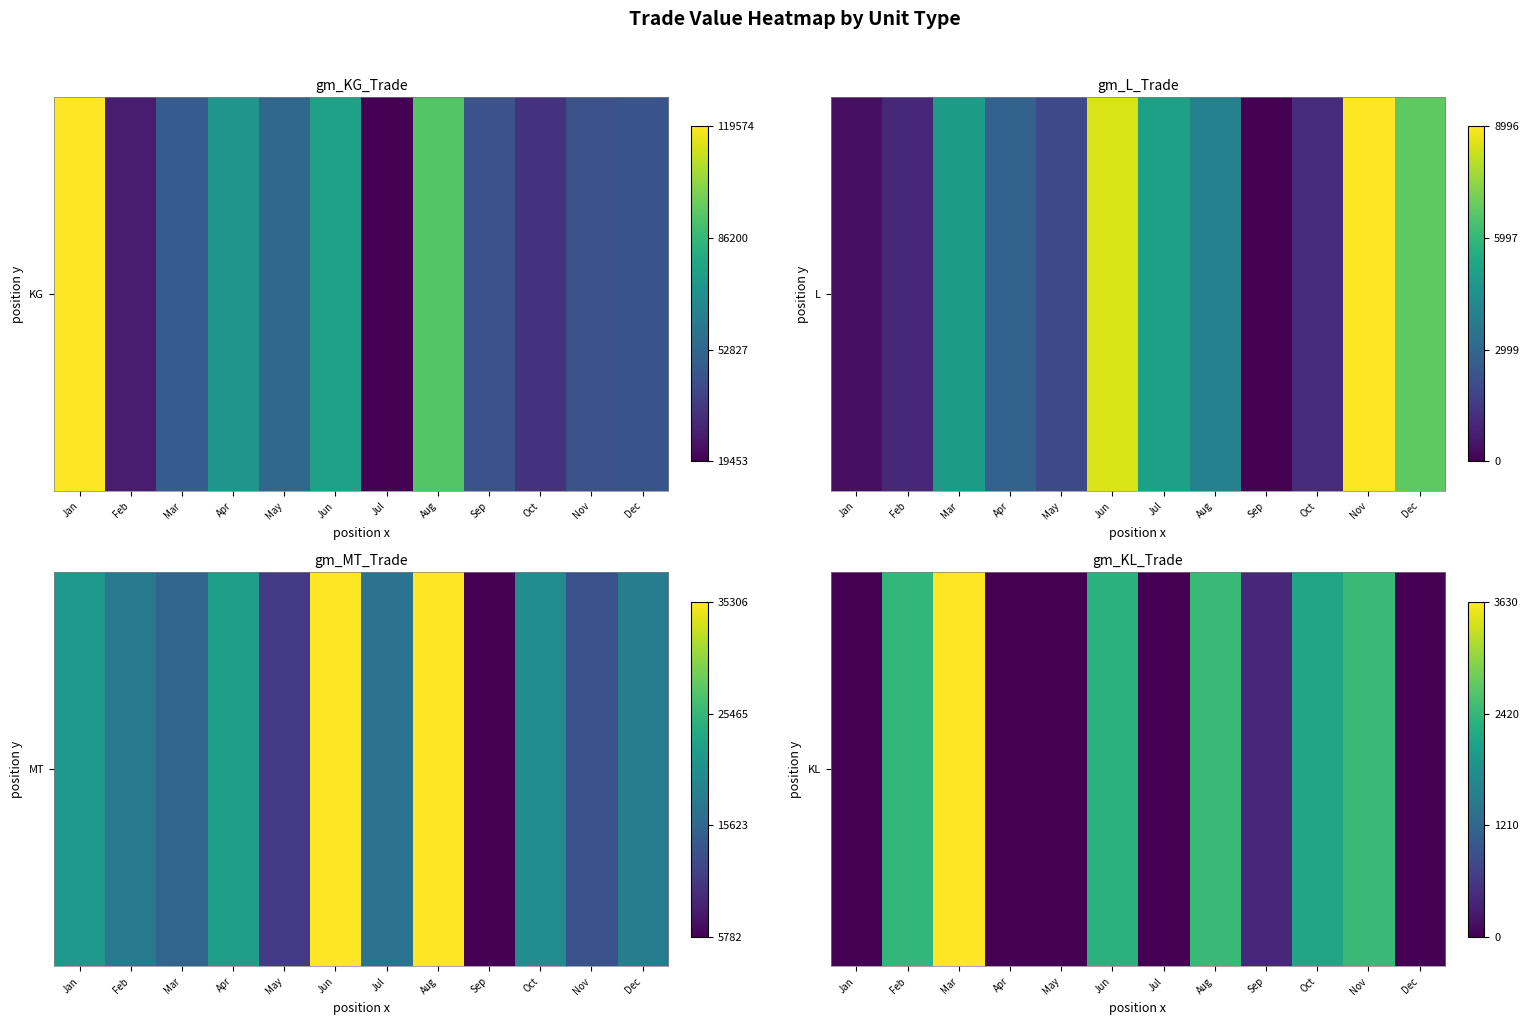

What is the difference between the second highest and minimum values?

2447